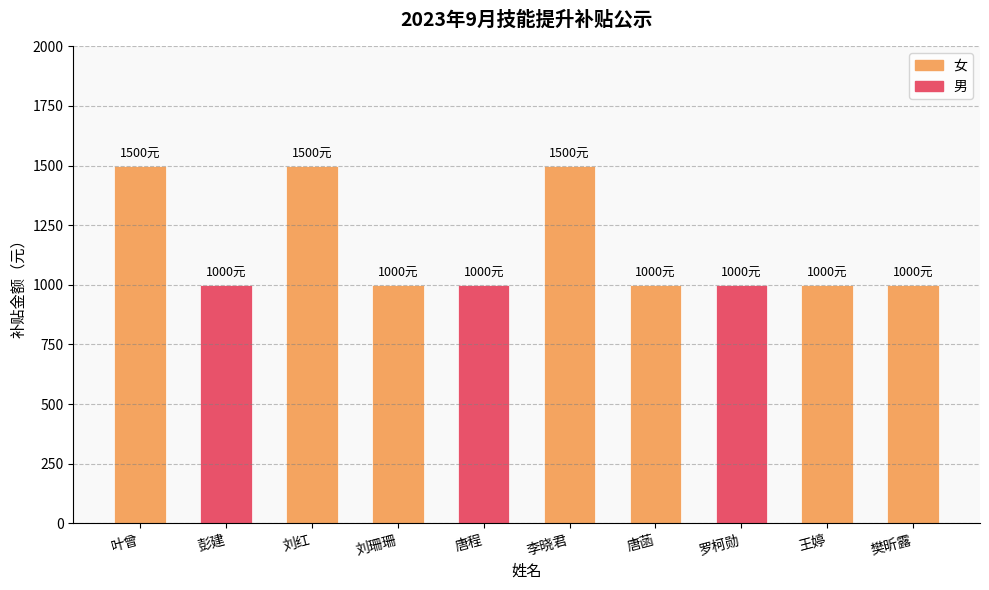

Approximately how many times larger is the value at 叶曾 compared to 唐菡?

1.5